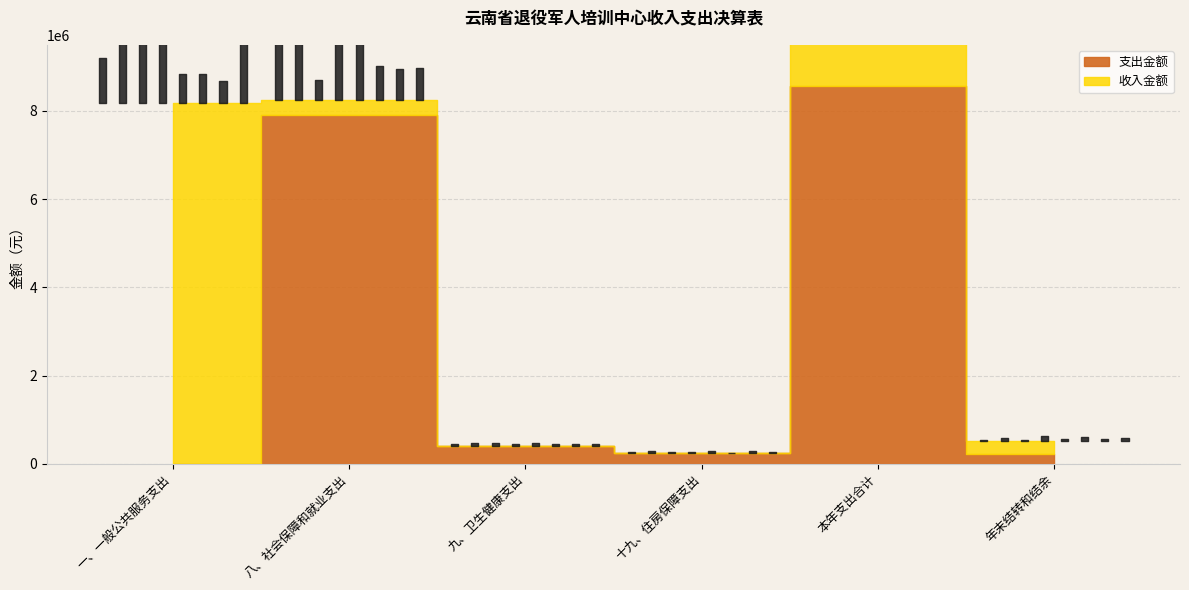

Reading right to left, transcribe all the data shown in this chart.

支出金额: 年末结转和结余=224401.0	本年支出合计=8568094.0	十九、住房保障支出=241783.0	九、卫生健康支出=407169.6	八、社会保障和就业支出=7919141.3	一、一般公共服务支出=0.0
收入金额: 年末结转和结余=286000.0	本年支出合计=8506495.0	十九、住房保障支出=0.0	九、卫生健康支出=0.0	八、社会保障和就业支出=330000.0	一、一般公共服务支出=8176495.0